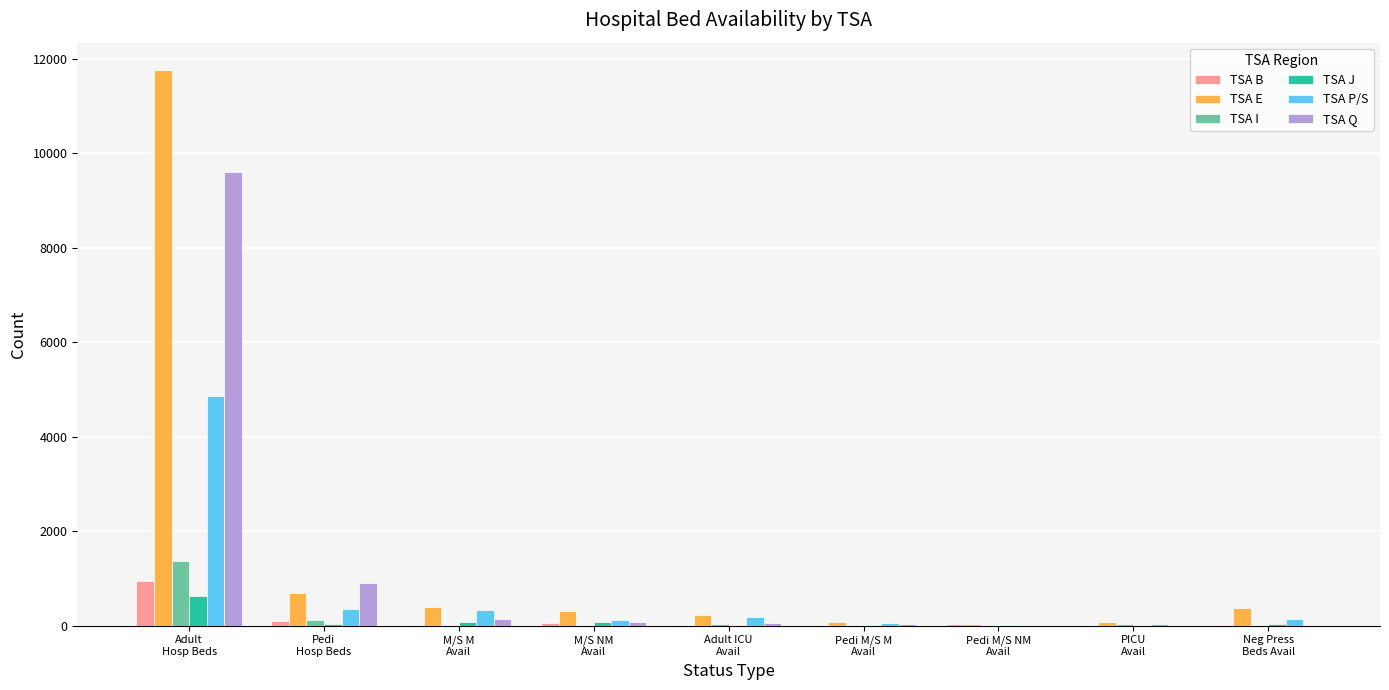

What is the sum of the TSA E values at M/S M
Avail and Neg Press
Beds Avail?

759